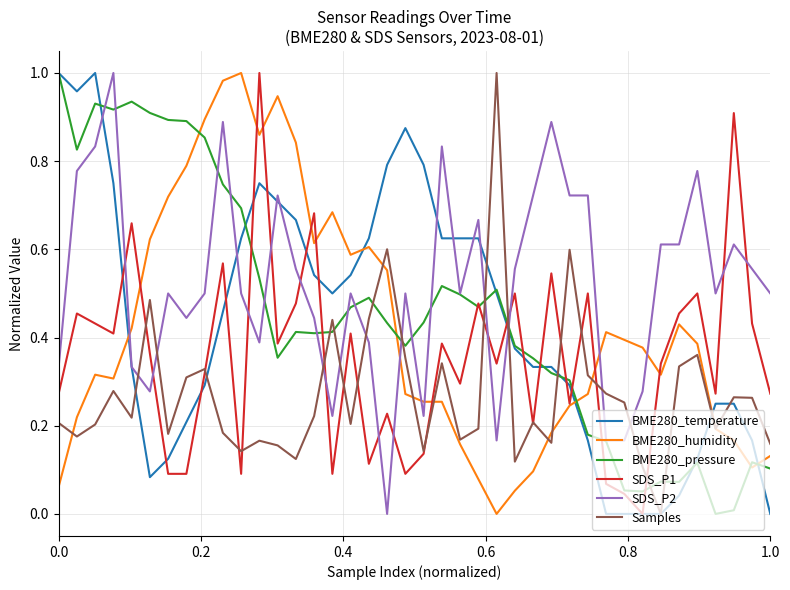

Which series has the largest total across all categories?

SDS_P2